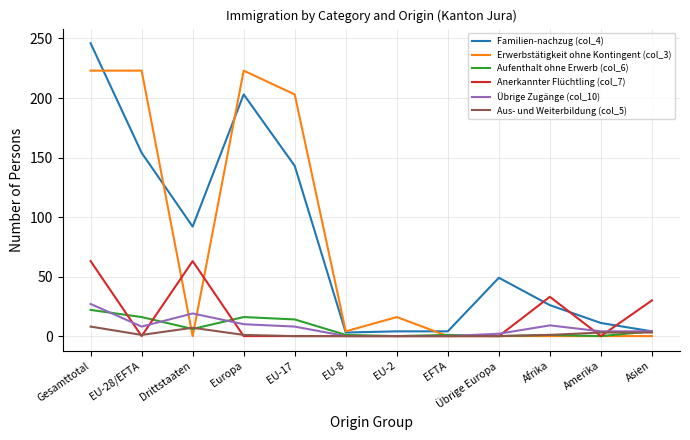

What is the maximum value shown in the chart?

246